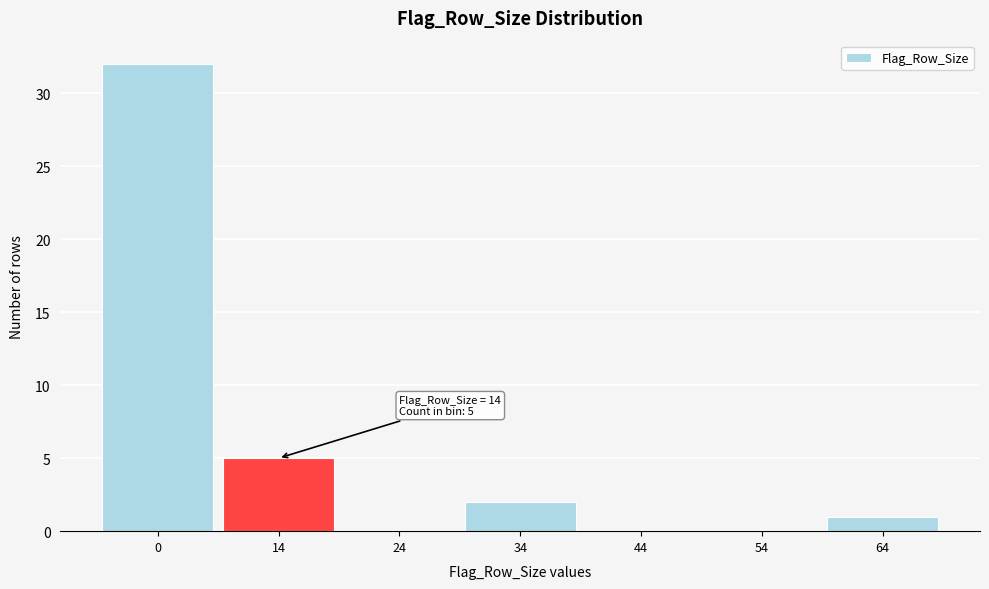

Reading left to right, transcribe all the data shown in this chart.

0=32	14=5	24=0	34=2	44=0	54=0	64=1